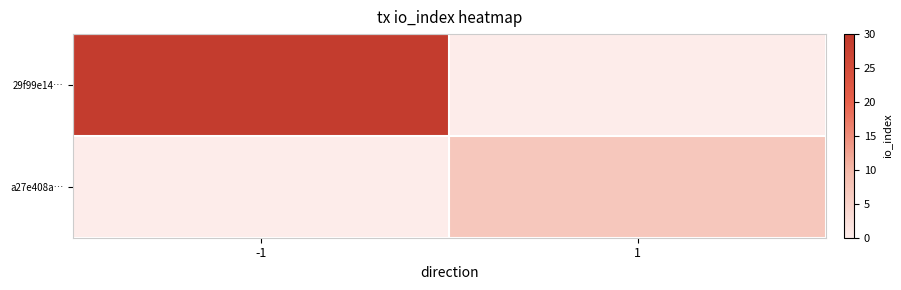

Is the value of 29f99e14… at 1 greater than the value of a27e408a… at -1?

No